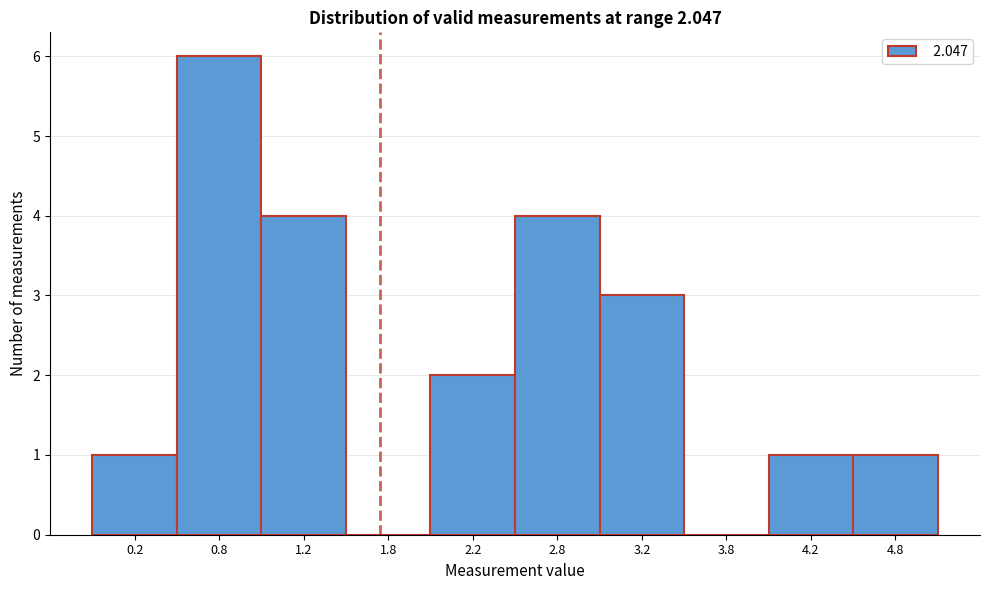

Reading left to right, transcribe this chart: for each bar, give the range it covers on the x-axis and its height. The values are not printed on the chart, so give them approximately, as read against the axis.

0.0 to 0.5: 1
0.5 to 1.0: 6
1.0 to 1.5: 4
1.5 to 2.0: 0
2.0 to 2.5: 2
2.5 to 3.0: 4
3.0 to 3.5: 3
3.5 to 4.0: 0
4.0 to 4.5: 1
4.5 to 5.0: 1